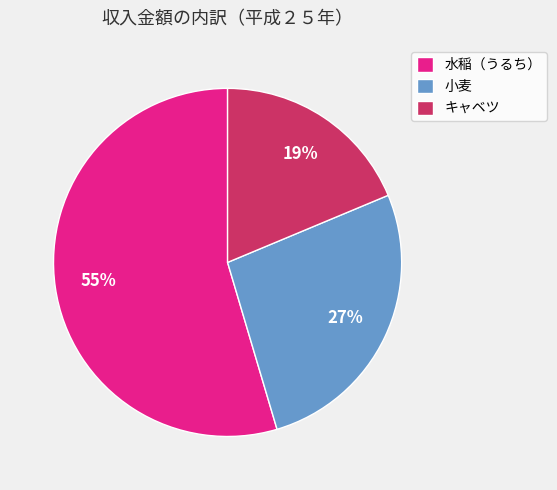

What percentage is the 小麦 slice, to the nearest percent?

27%